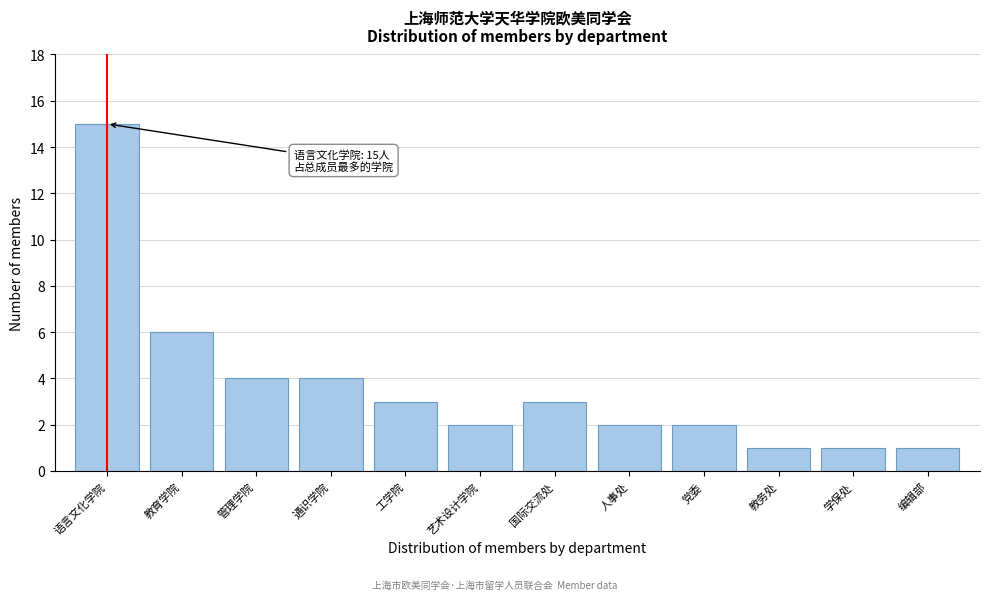

Reading left to right, what are all the values shown in this chart?

语言文化学院=15	教育学院=6	管理学院=4	通识学院=4	工学院=3	艺术设计学院=2	国际交流处=3	人事处=2	党委=2	教务处=1	学保处=1	编辑部=1